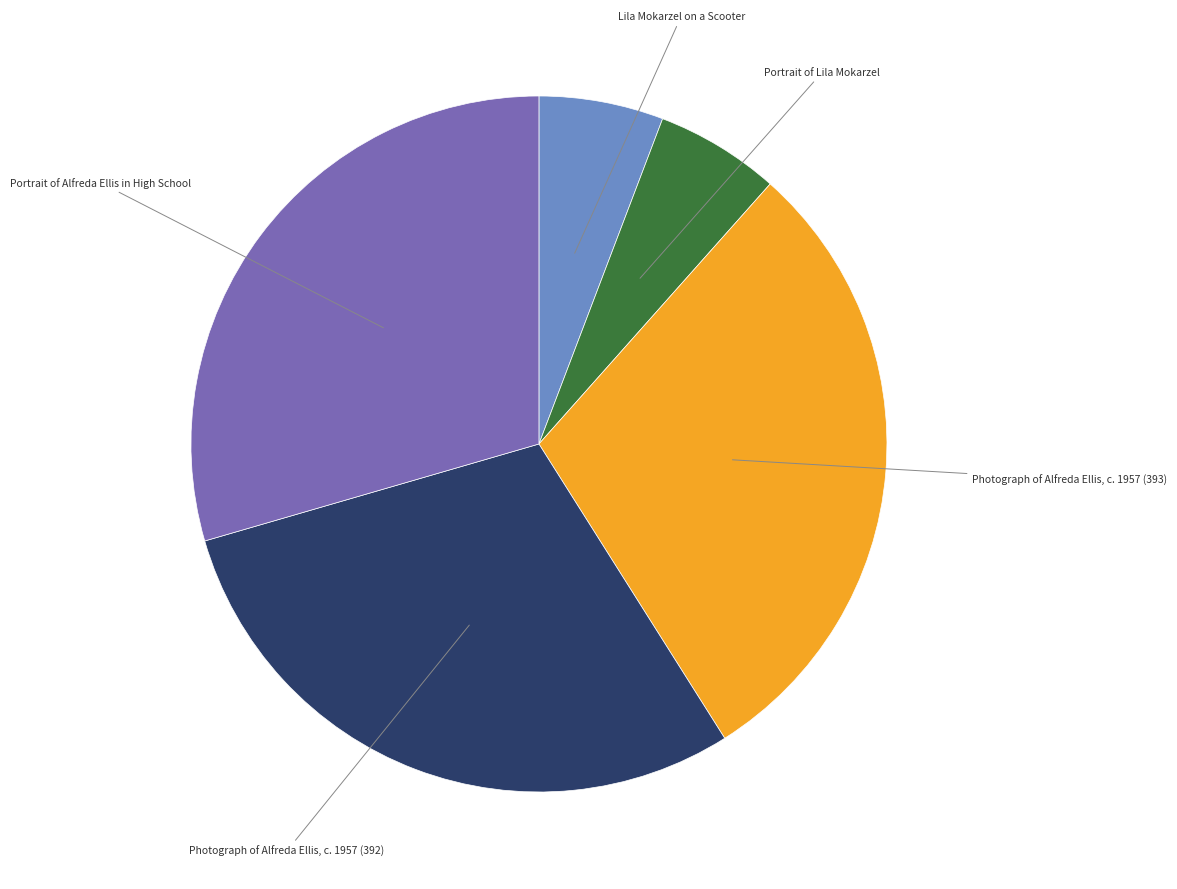

Is there a majority slice in this chart?

No